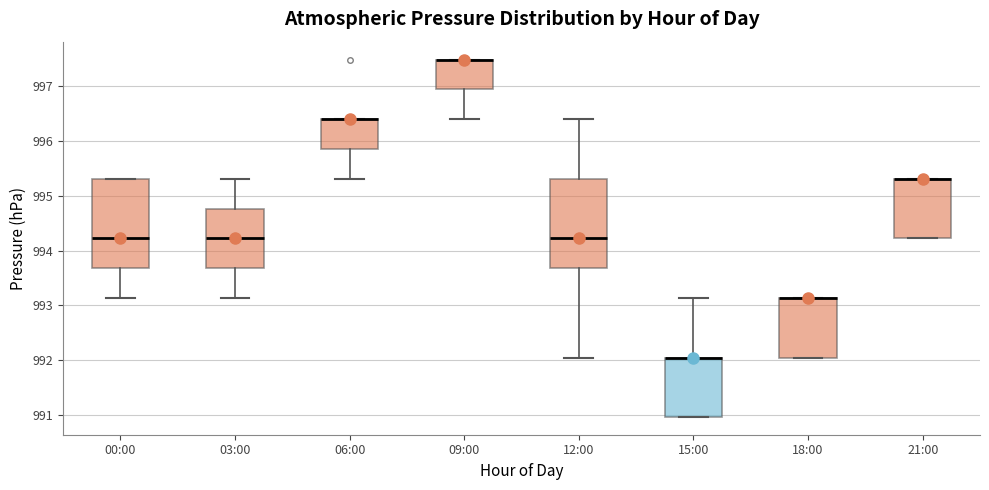

Reading left to right, read every box against the y-axis: the position of its median line, the range the box covers, and the ends of its whiskers. The values are not printed on the chart, so give them approximately, as read against the axis.

00:00: median 994.2, box 993.7 to 995.3, whiskers 993.1 to 995.3
03:00: median 994.2, box 993.7 to 994.8, whiskers 993.1 to 995.3
06:00: median 996.4 (drawn on the box's upper edge), box 995.9 to 996.4, whiskers 995.3 to 996.4
09:00: median 997.5 (drawn on the box's upper edge), box 996.9 to 997.5, whiskers 996.4 to 997.5
12:00: median 994.2, box 993.7 to 995.3, whiskers 992.1 to 996.4
15:00: median 992.1 (drawn on the box's upper edge), box 991.0 to 992.1, whiskers 991.0 to 993.1
18:00: median 993.1 (drawn on the box's upper edge), box 992.1 to 993.1, whiskers 992.1 to 993.1
21:00: median 995.3 (drawn on the box's upper edge), box 994.2 to 995.3, whiskers 994.2 to 995.3